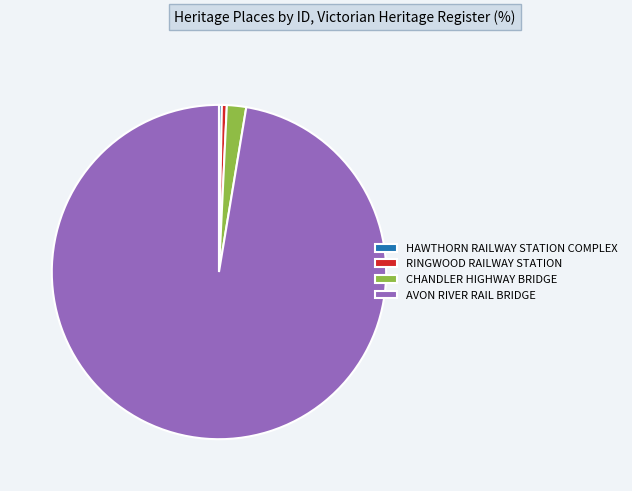

True or false: AVON RIVER RAIL BRIDGE accounts for 83% of the total.

False